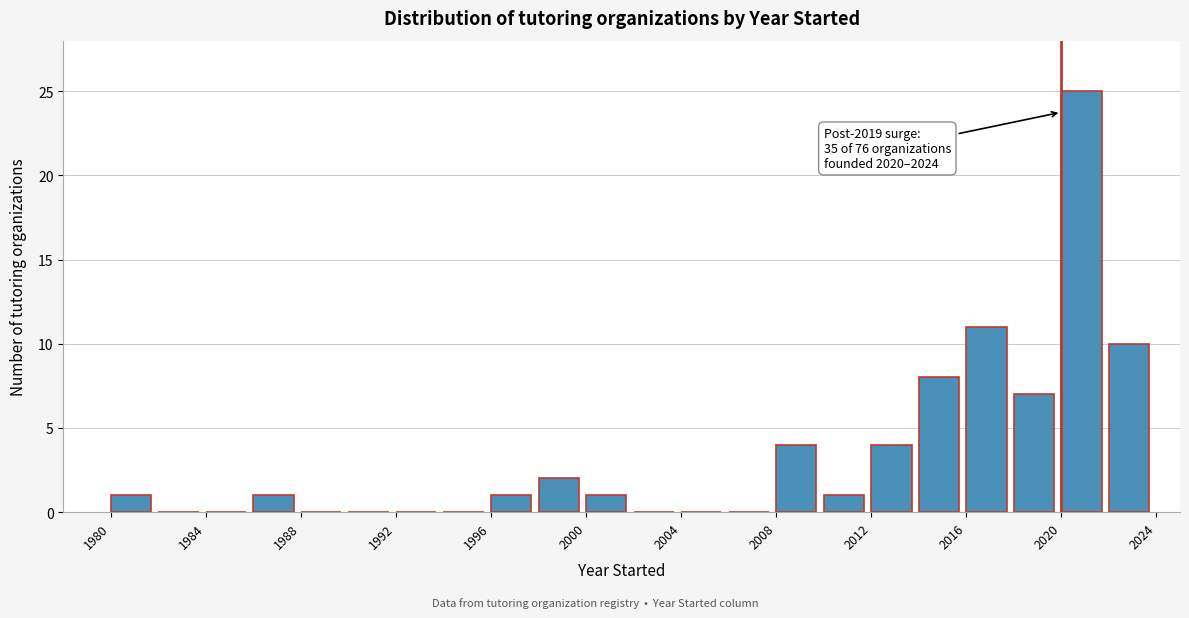

Over which range of the x-axis is the bar tallest?

2020 to 2022